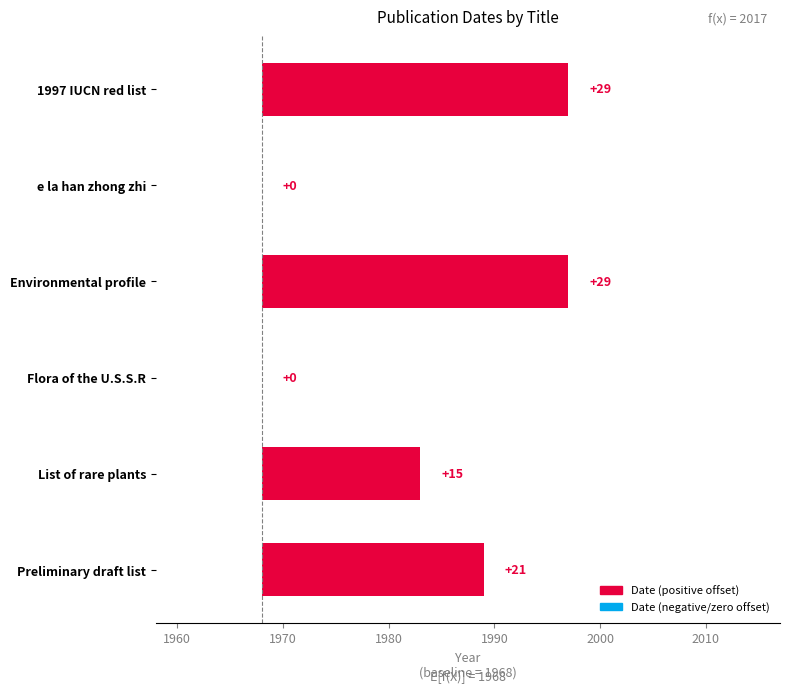

What is the difference between the maximum and minimum values?

29